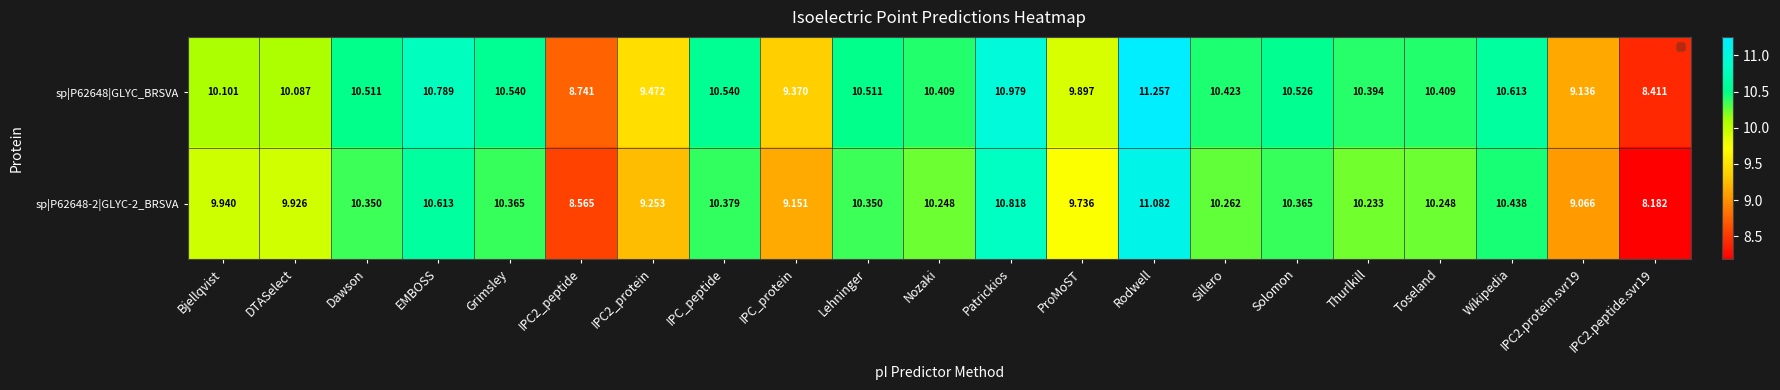

At which category is the sum across all series the highest?

Rodwell